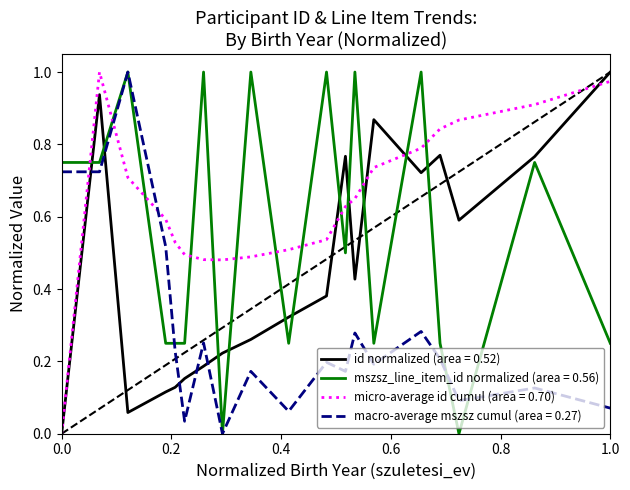

List the series in order of their overall mean, lowest first.

macro-average mszsz cumul (area = 0.27), id normalized (area = 0.52), mszsz_line_item_id normalized (area = 0.56), micro-average id cumul (area = 0.70)